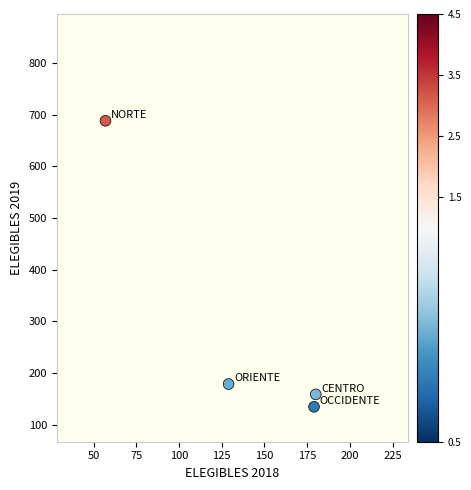

What Y value in the scatter plot is closest to 411?

179